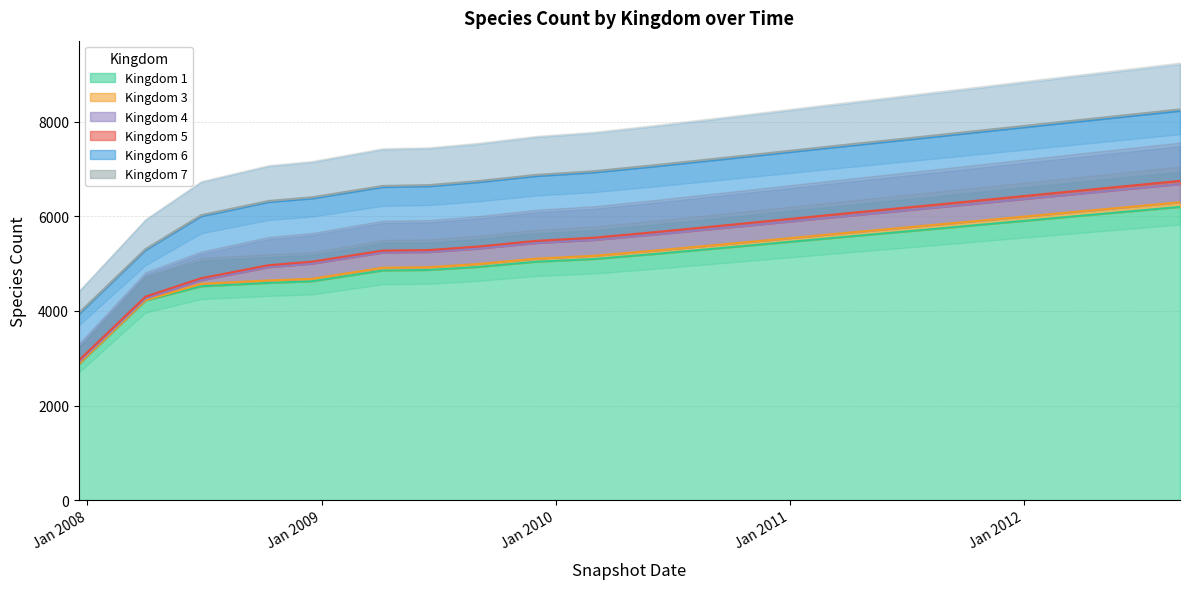

True or false: 1 has more than 2 interior local peaks.

False